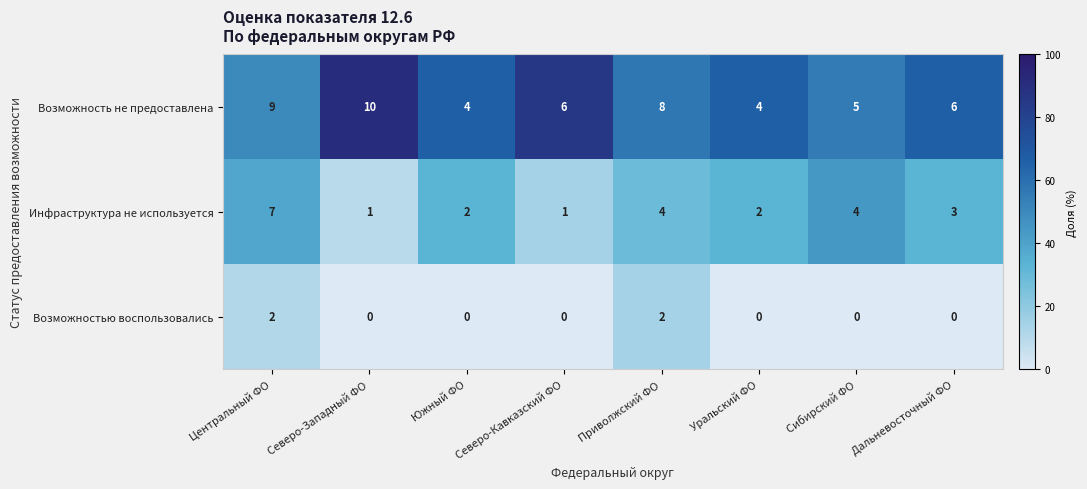

What is the greatest value displayed?

10